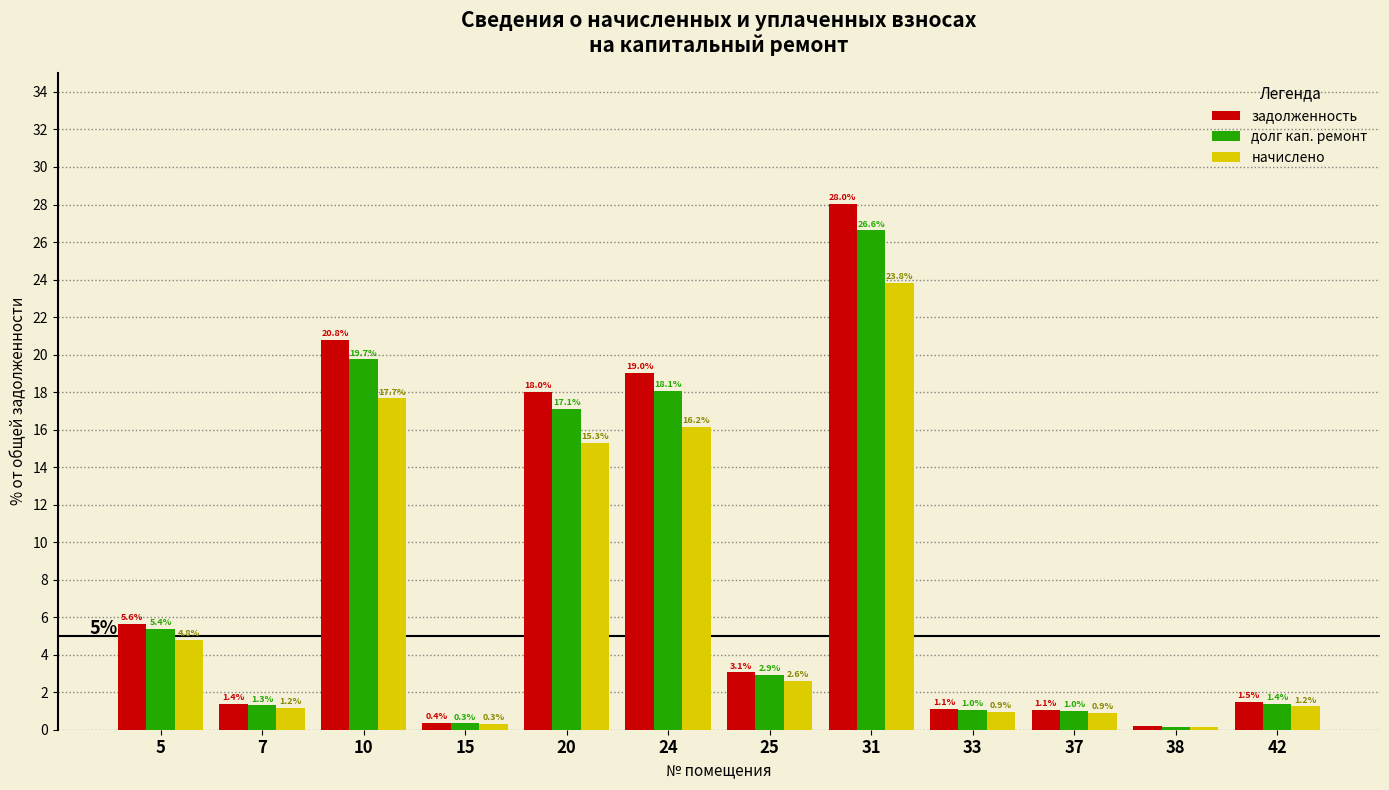

What is the sum of all долг кап. ремонт values?

95.0